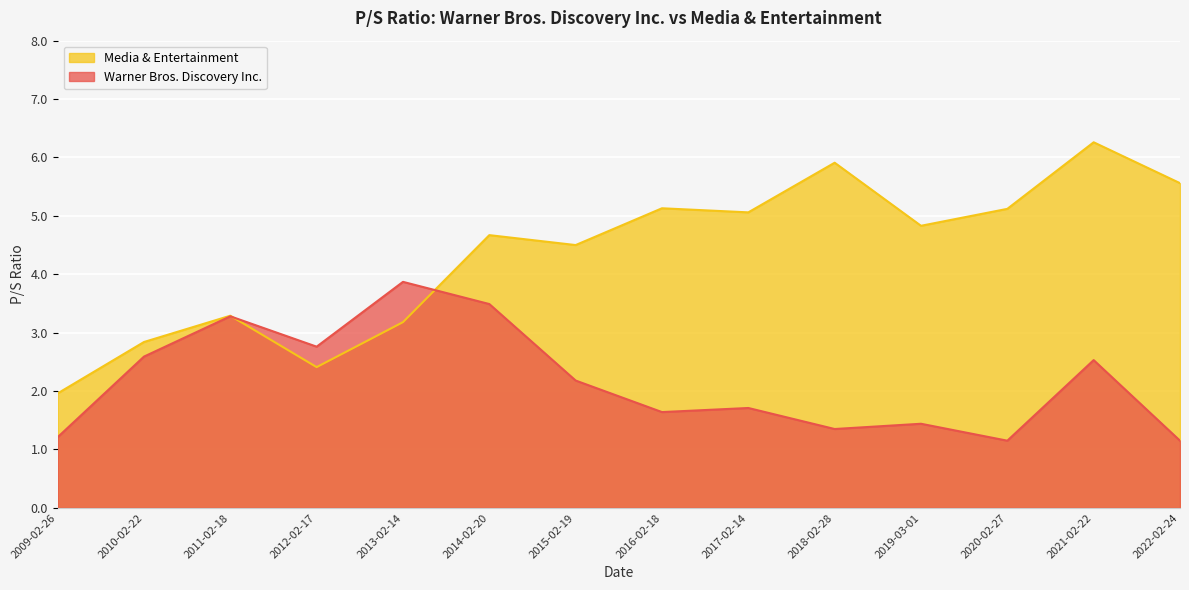

At 2021-02-22, list the series in order from largest to smallest.

Media & Entertainment, Warner Bros. Discovery Inc.